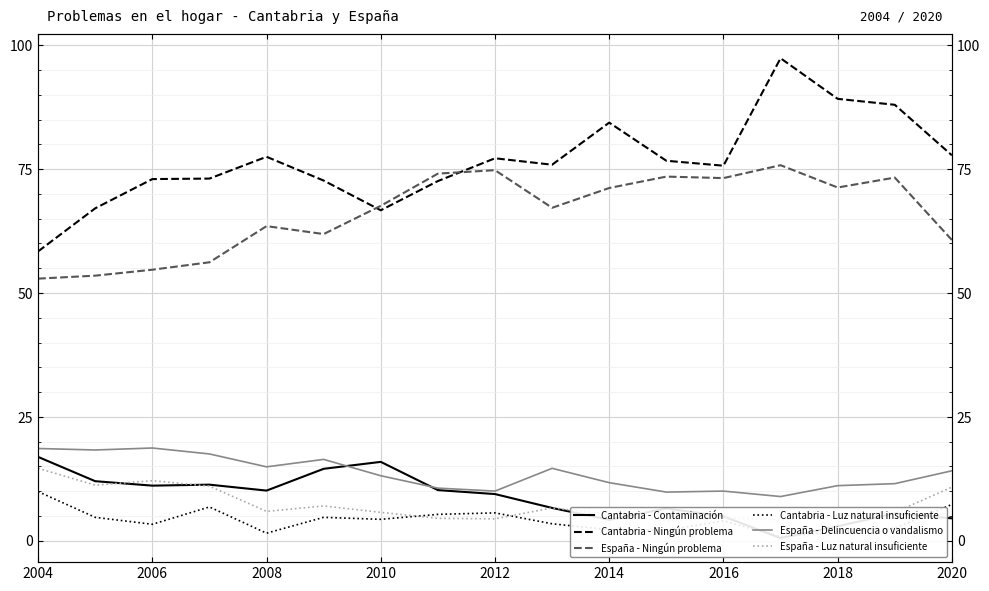

Which series has the widest spread of values?

Cantabria - Ningún problema